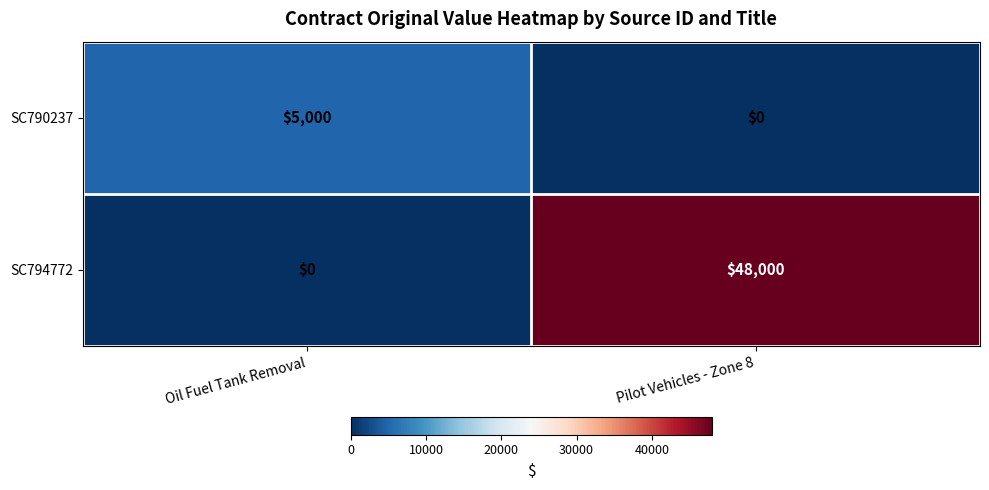

What value does the SC790237 series have at Oil Fuel Tank Removal?

5000